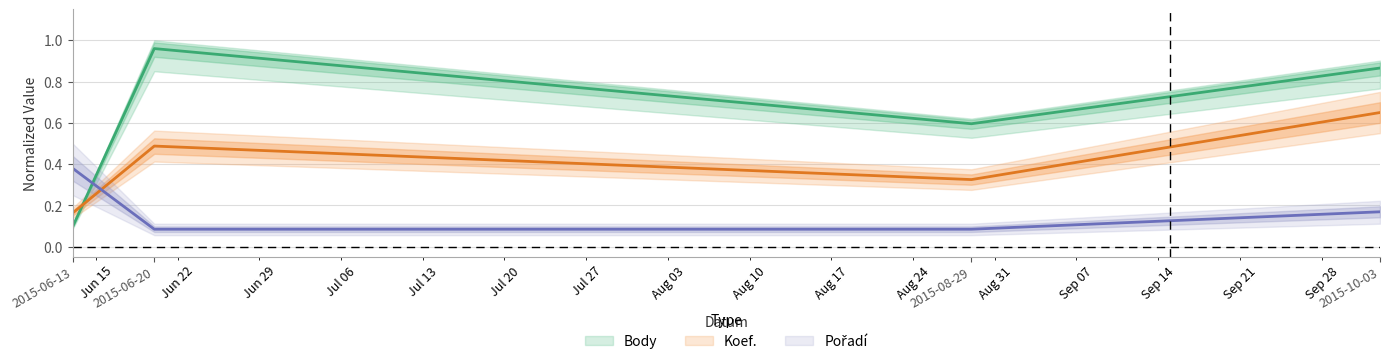

How many lines are shown in the chart?

3